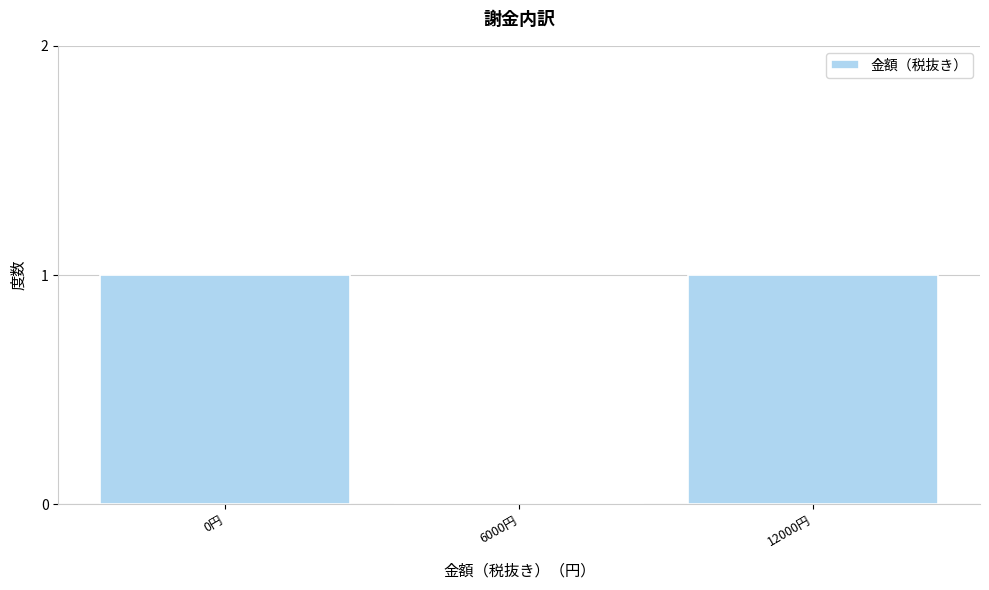

Reading right to left, what are all the values shown in this chart?

12000円=1	6000円=0	0円=1